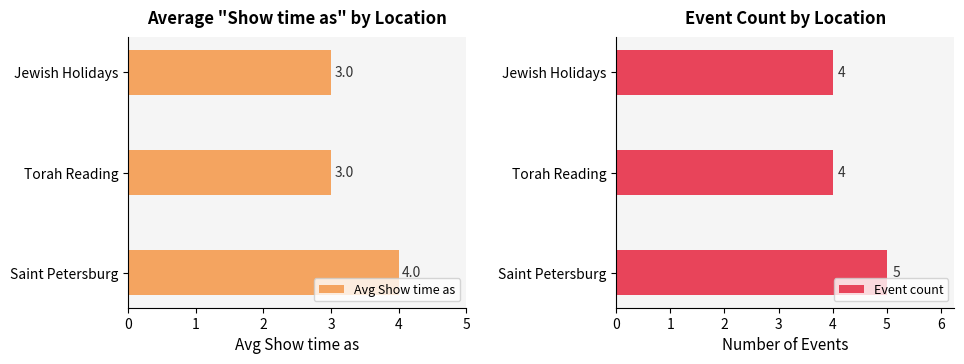

What is the minimum value shown in the chart?

3